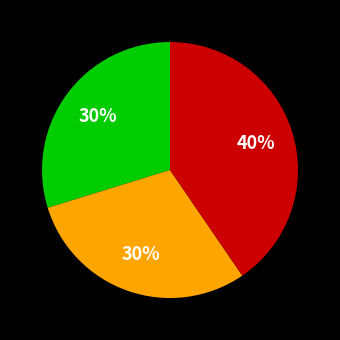

Does any single category account for the majority?

No